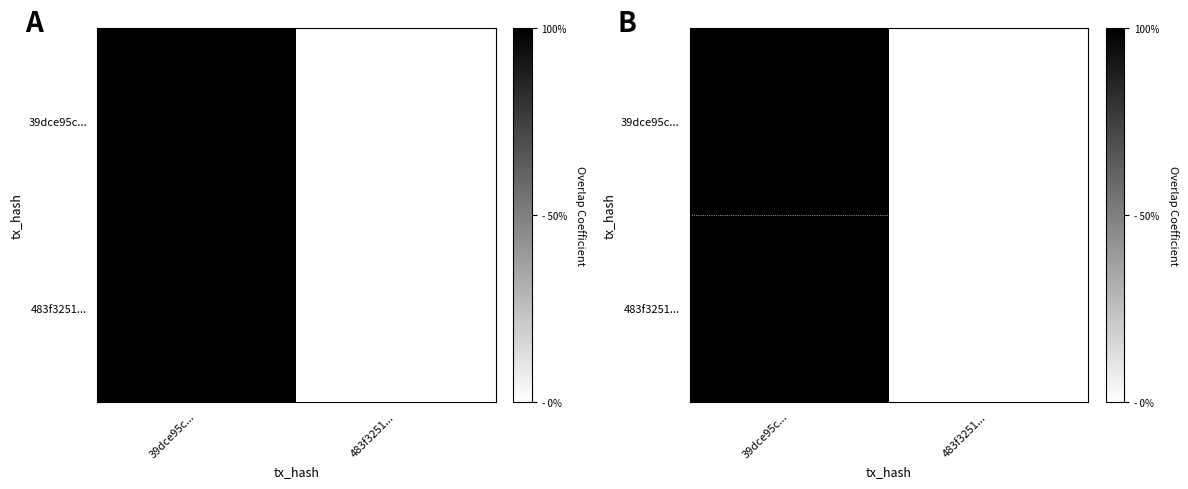

What is the maximum value shown in the chart?

1.0